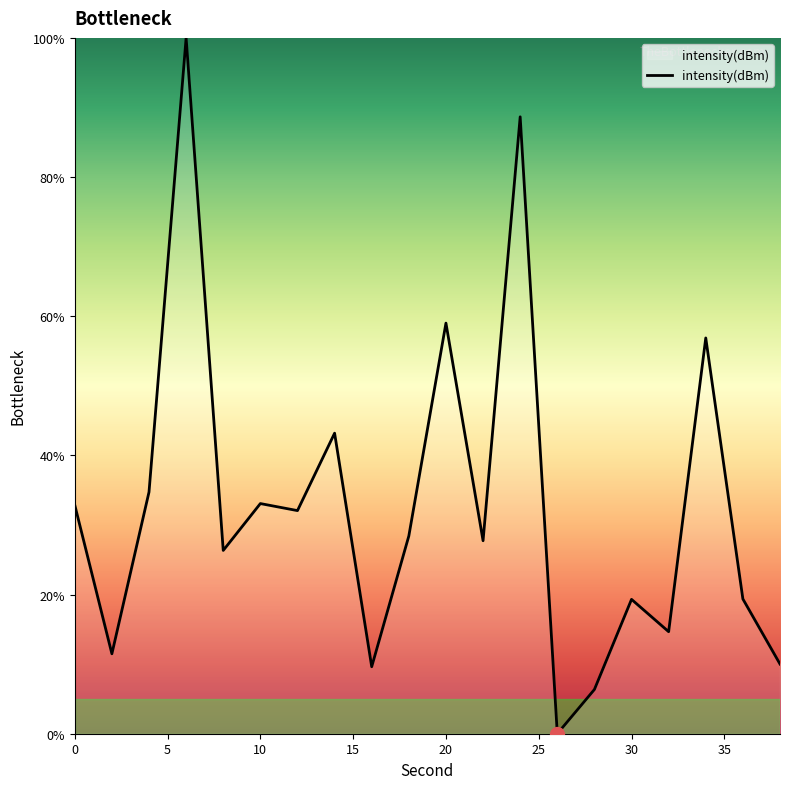

How many categories are shown in the chart?

20